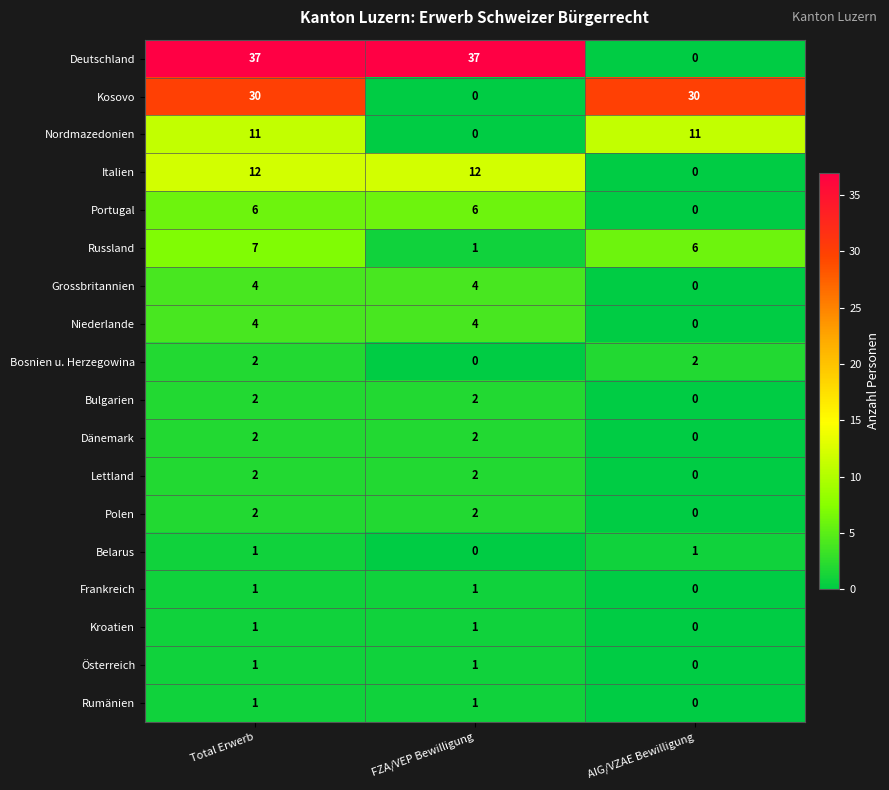

Between Total Erwerb and AIG/VZAE Bewilligung, which series saw the biggest shift?

Deutschland